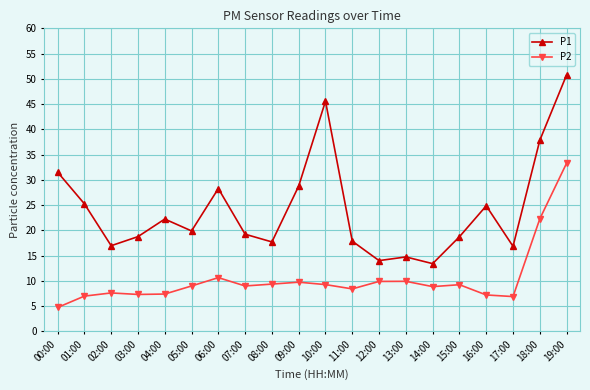

Rank the series by their maximum value, from highest to lowest.

P1, P2